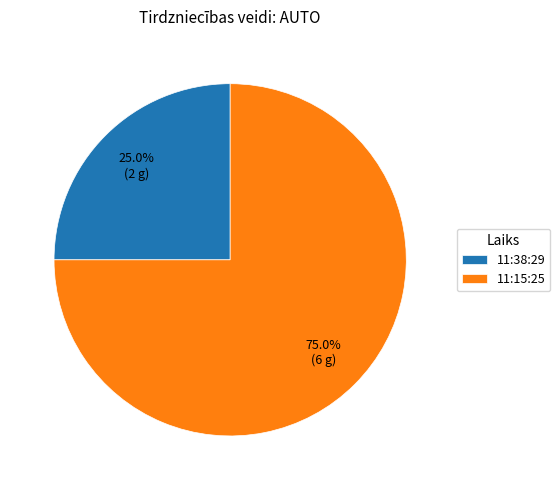

What is the largest slice in the pie chart?

11:15:25